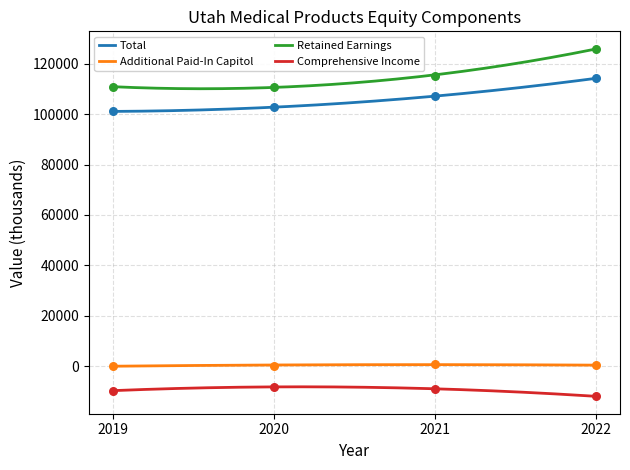

What are all the series names shown in the legend?

Total, Additional Paid-In Capitol, Retained Earnings, Comprehensive Income